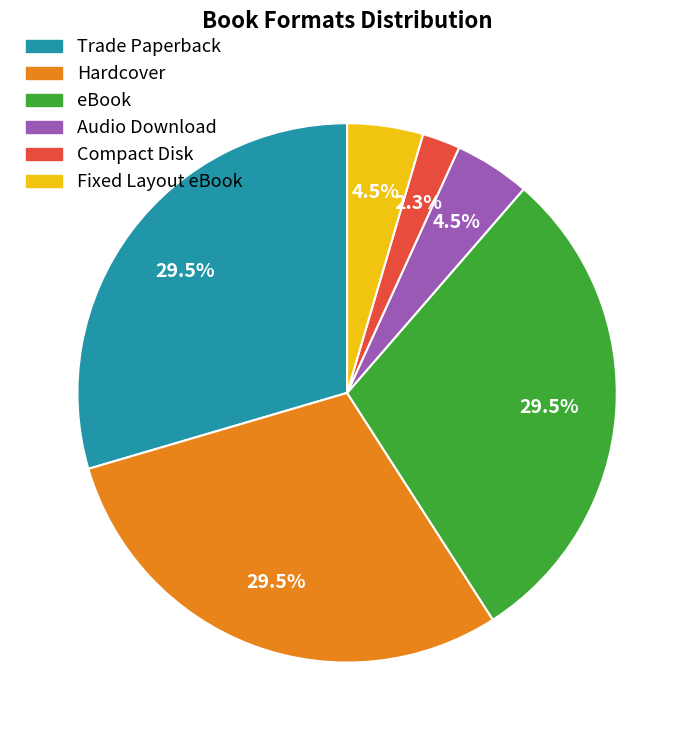

How much of the chart is everything except Audio Download?

95.5%